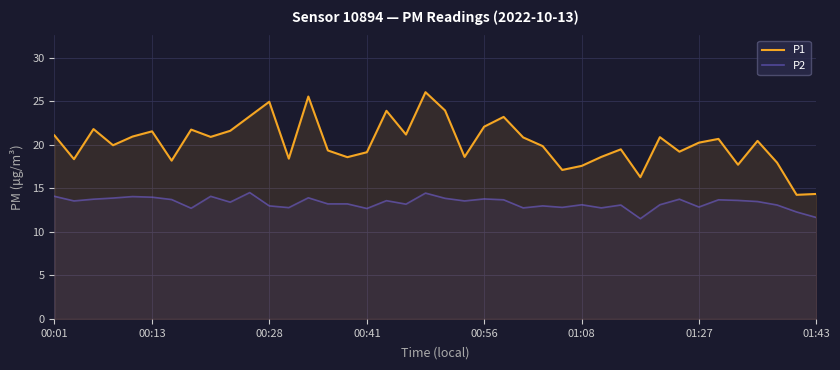

What is the maximum value for P2?

14.5